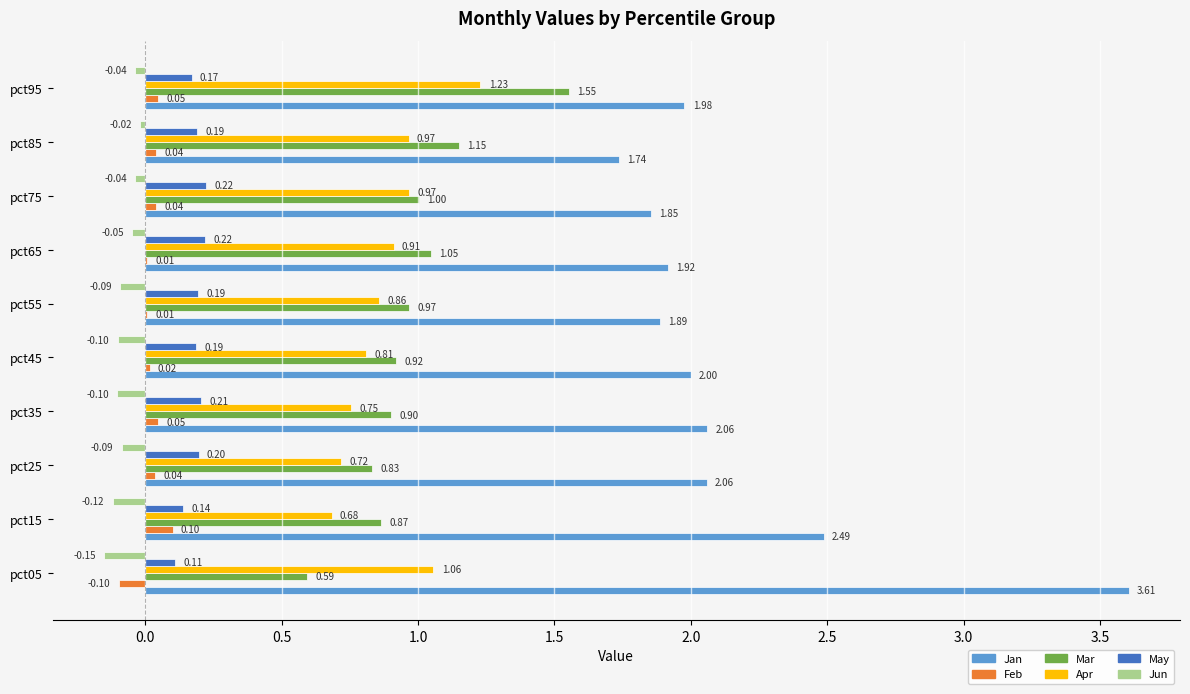

Between pct05 and pct95, which series saw the biggest shift?

Jan